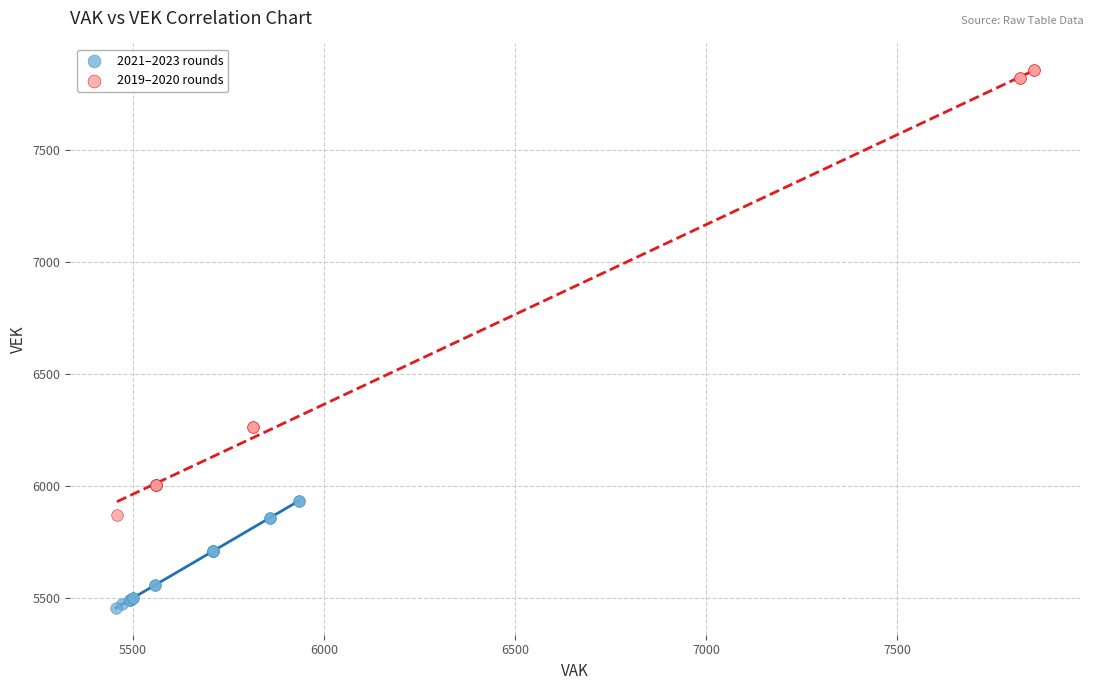

Which series contains the highest Y value?

2019–2020 rounds